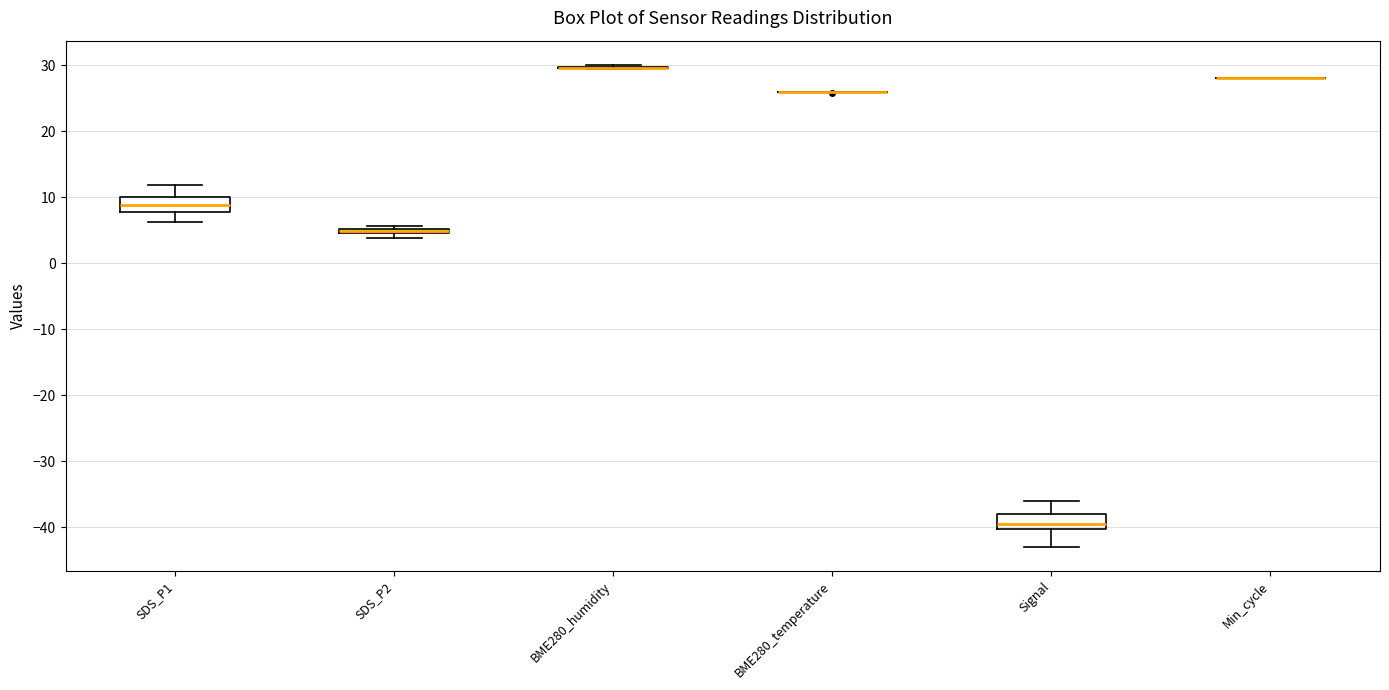

Where is the lower edge of the box for Signal on the y-axis? The values are not printed on the chart, so give them approximately, as read against the axis.

-40